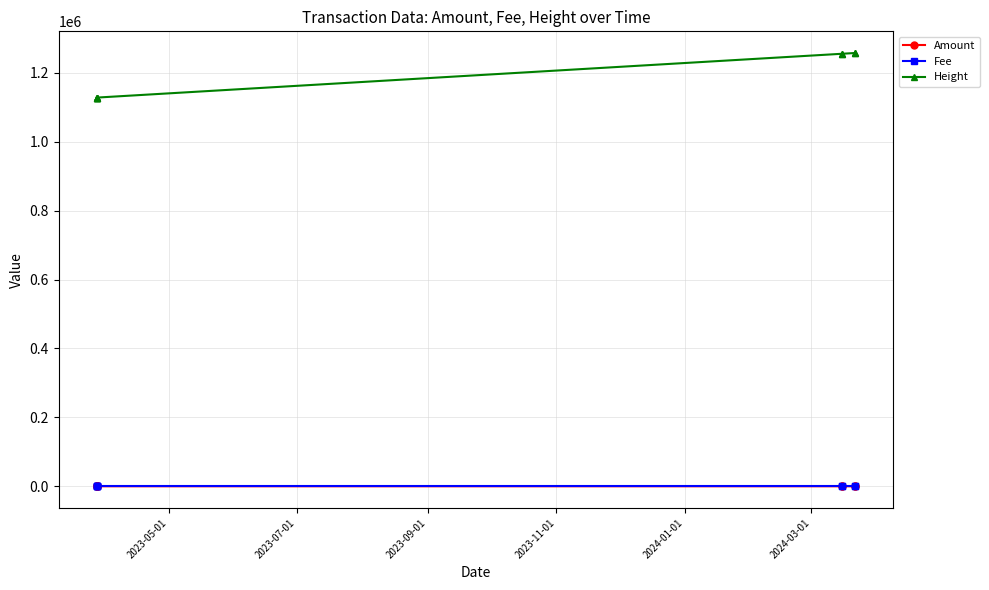

True or false: Height and Amount intersect in this chart.

False